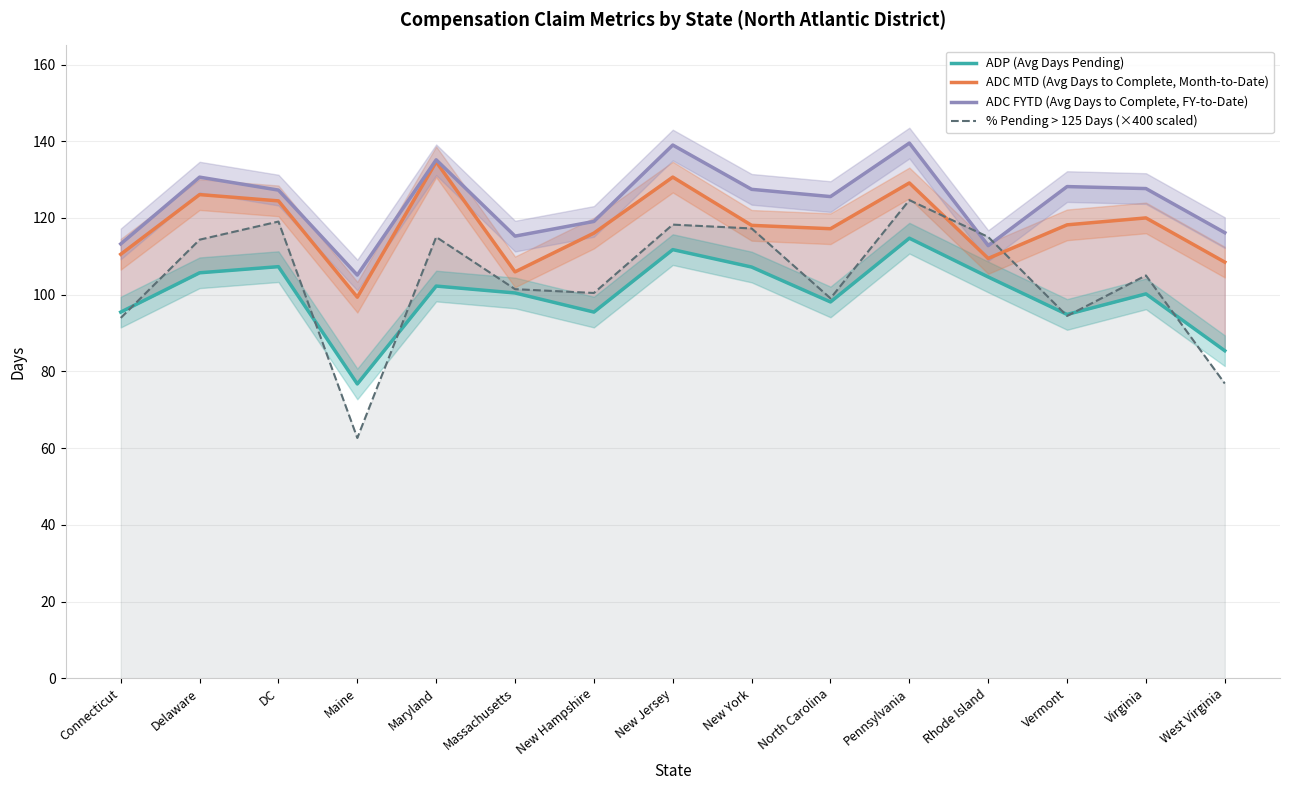

At which category does ADC MTD (Avg Days to Complete, Month-to-Date) reach its first local peak?

Delaware